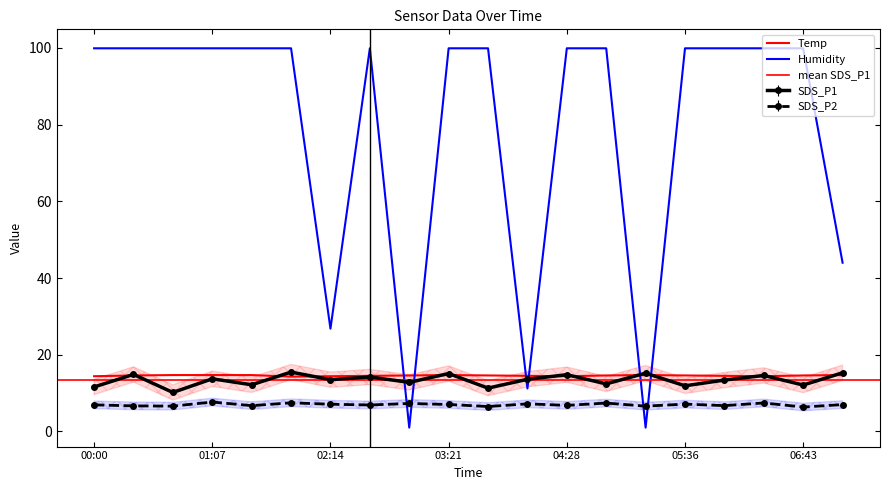

What is the total value across all series at 04:06?

46.5